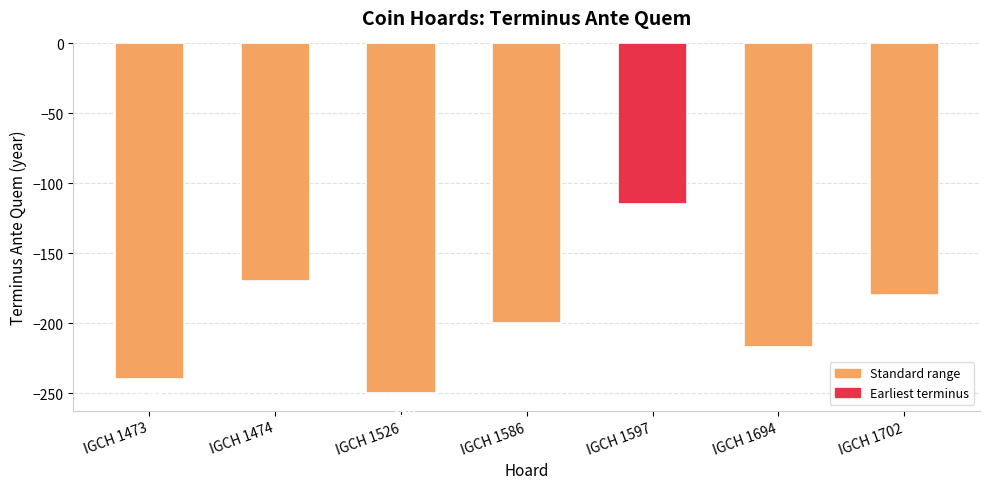

Reading left to right, what are all the values shown in this chart?

IGCH 1473=-240	IGCH 1474=-170	IGCH 1526=-250	IGCH 1586=-200	IGCH 1597=-115	IGCH 1694=-217	IGCH 1702=-180